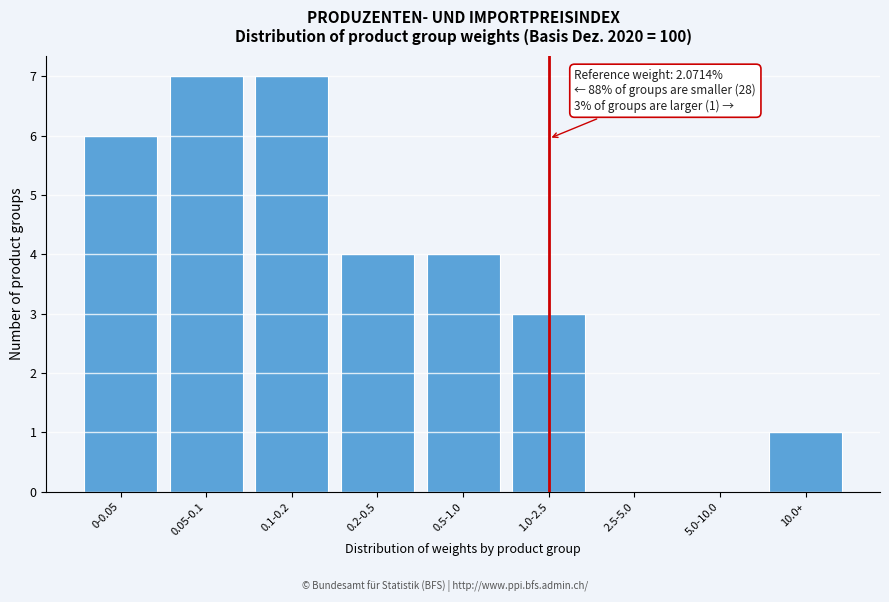

Reading left to right, extract all data points from this chart.

0-0.05=6	0.05-0.1=7	0.1-0.2=7	0.2-0.5=4	0.5-1.0=4	1.0-2.5=3	2.5-5.0=0	5.0-10.0=0	10.0+=1